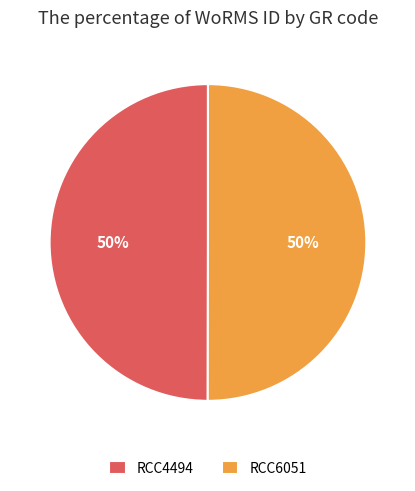

To the nearest percent, what portion does RCC6051 represent?

50%